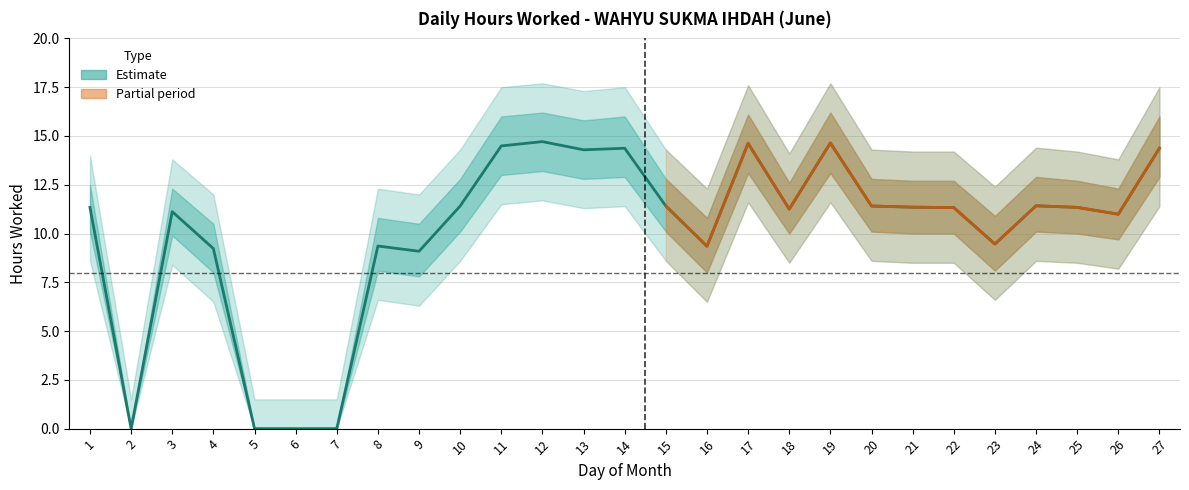

At which label does Hours Worked first exceed 11?

1